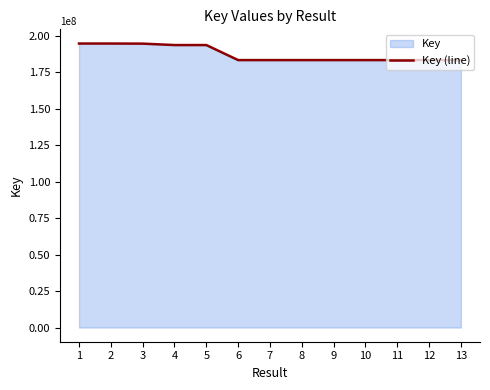

What is the value of the 8th point from the left?

183316045